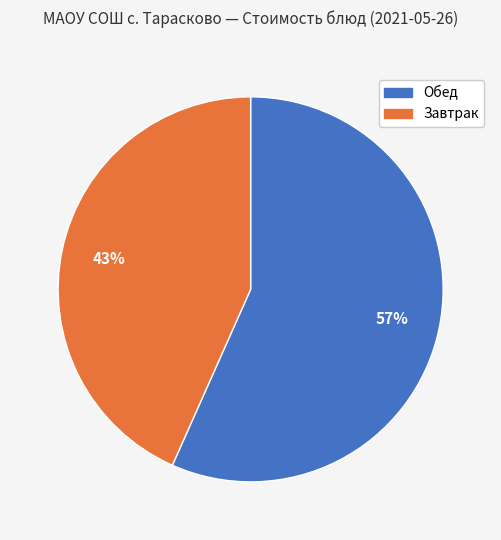

Does any single category account for the majority?

Yes